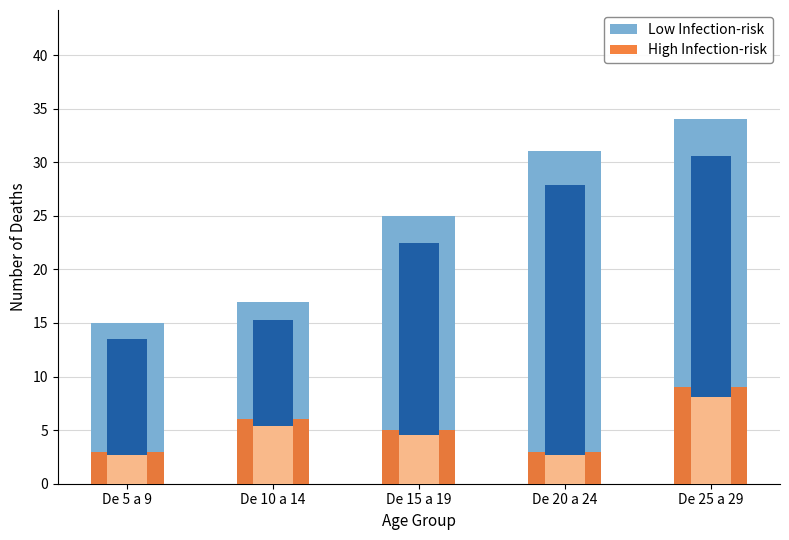

Is the value of Low Infection-risk at De 15 a 19 greater than the value of High Infection-risk at De 5 a 9?

Yes